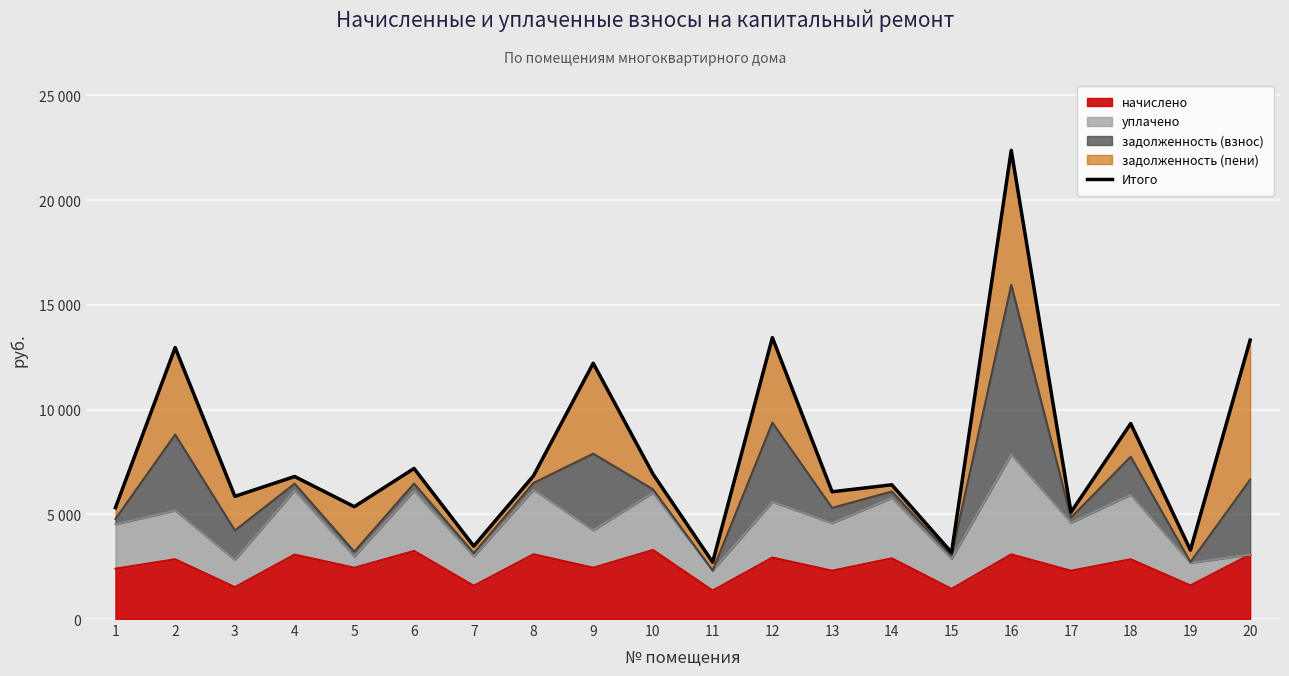

How many points are higher than both their immediate neighbors (excluding endpoints)?

8